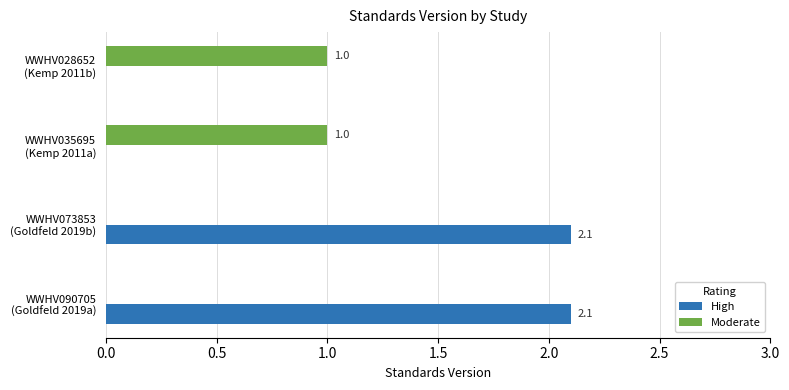

What is the maximum value for High?

2.1